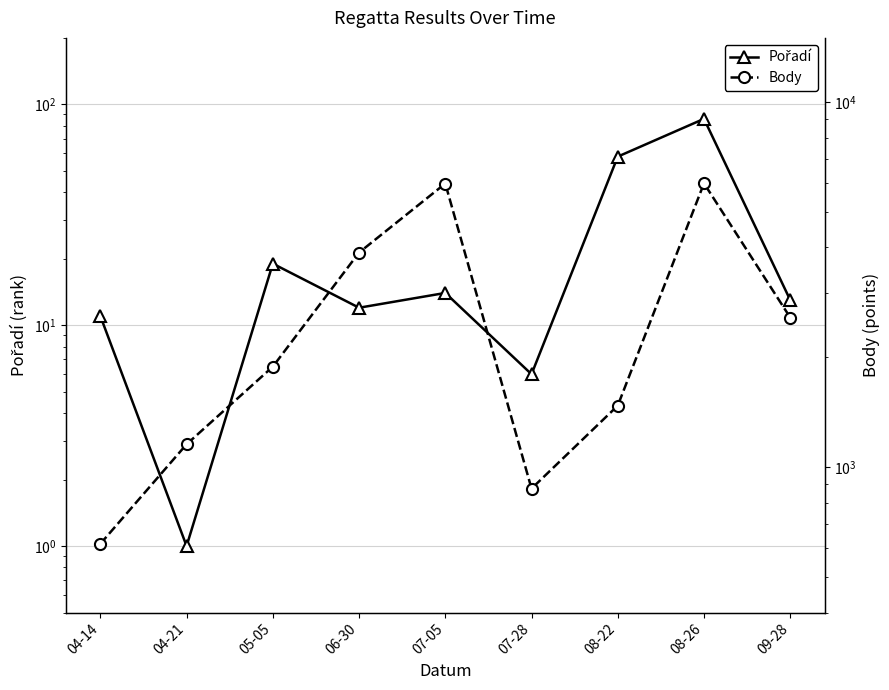

Rank the series by their average value, from highest to lowest.

Body, Pořadí